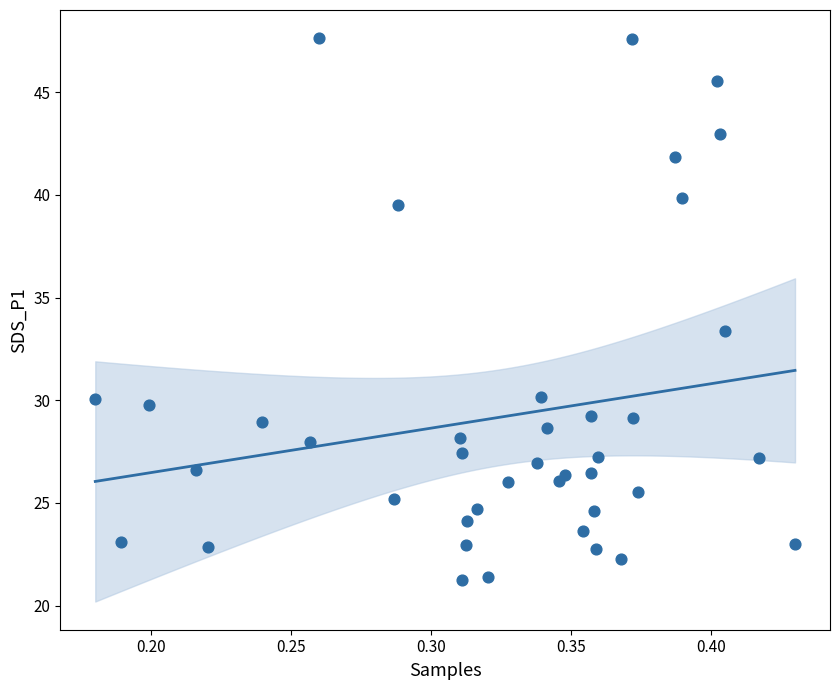

What Y value in the scatter plot is closest to 34?

33.4